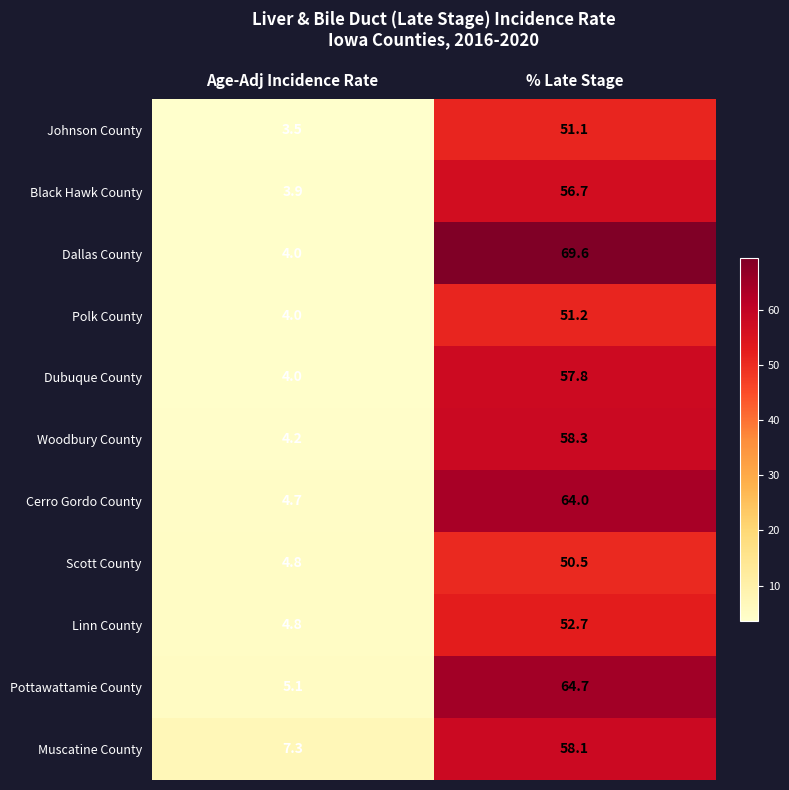

At which label does Muscatine County first exceed 58?

% Late Stage